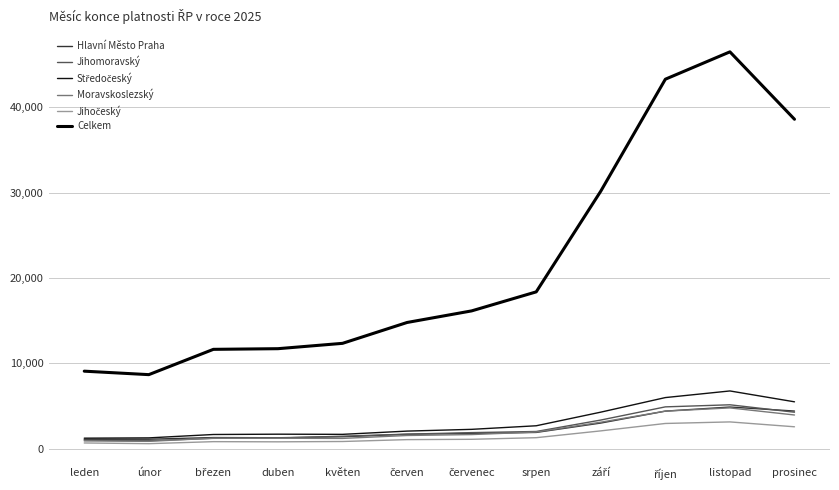

Between leden and červen, which is larger?

červen